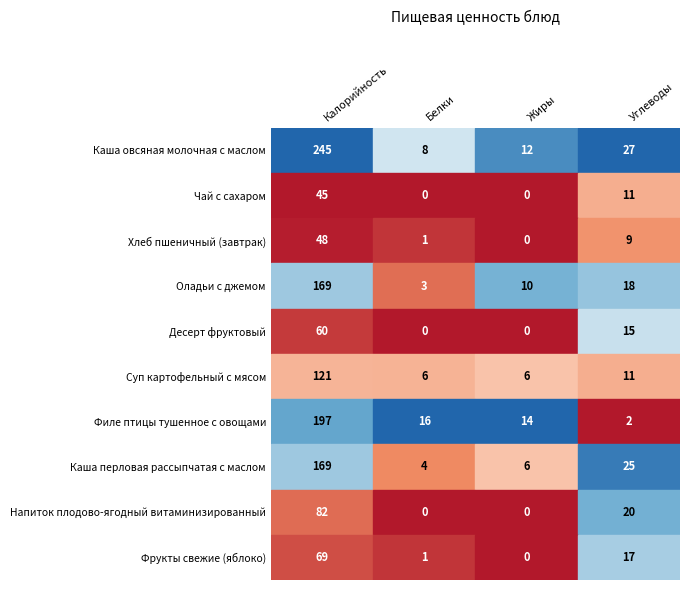

How many values in the Оладьи с джемом series are below 18?

2